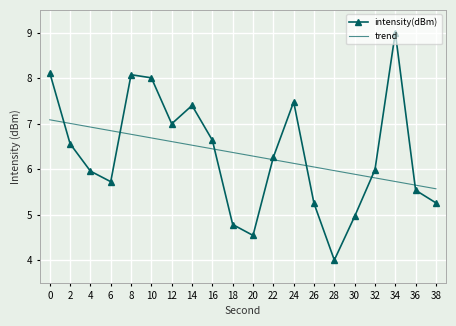

What are all the series names shown in the legend?

intensity(dBm), trend